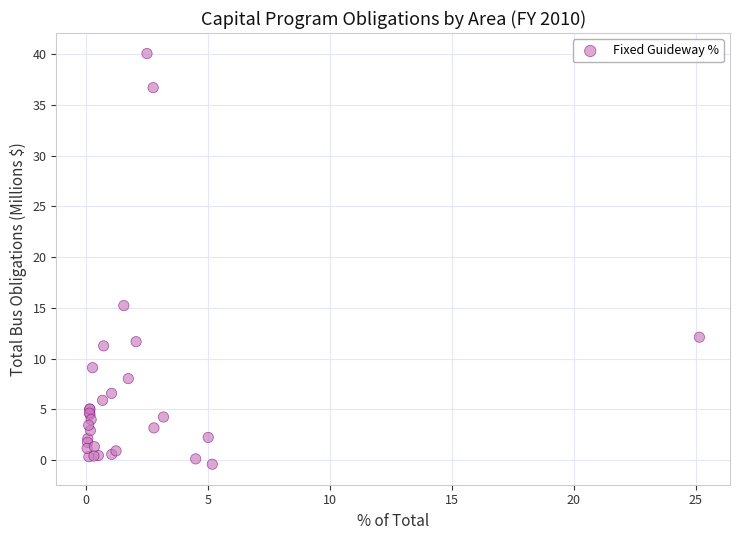

What Y value in the scatter plot is closest to 19?

15.2